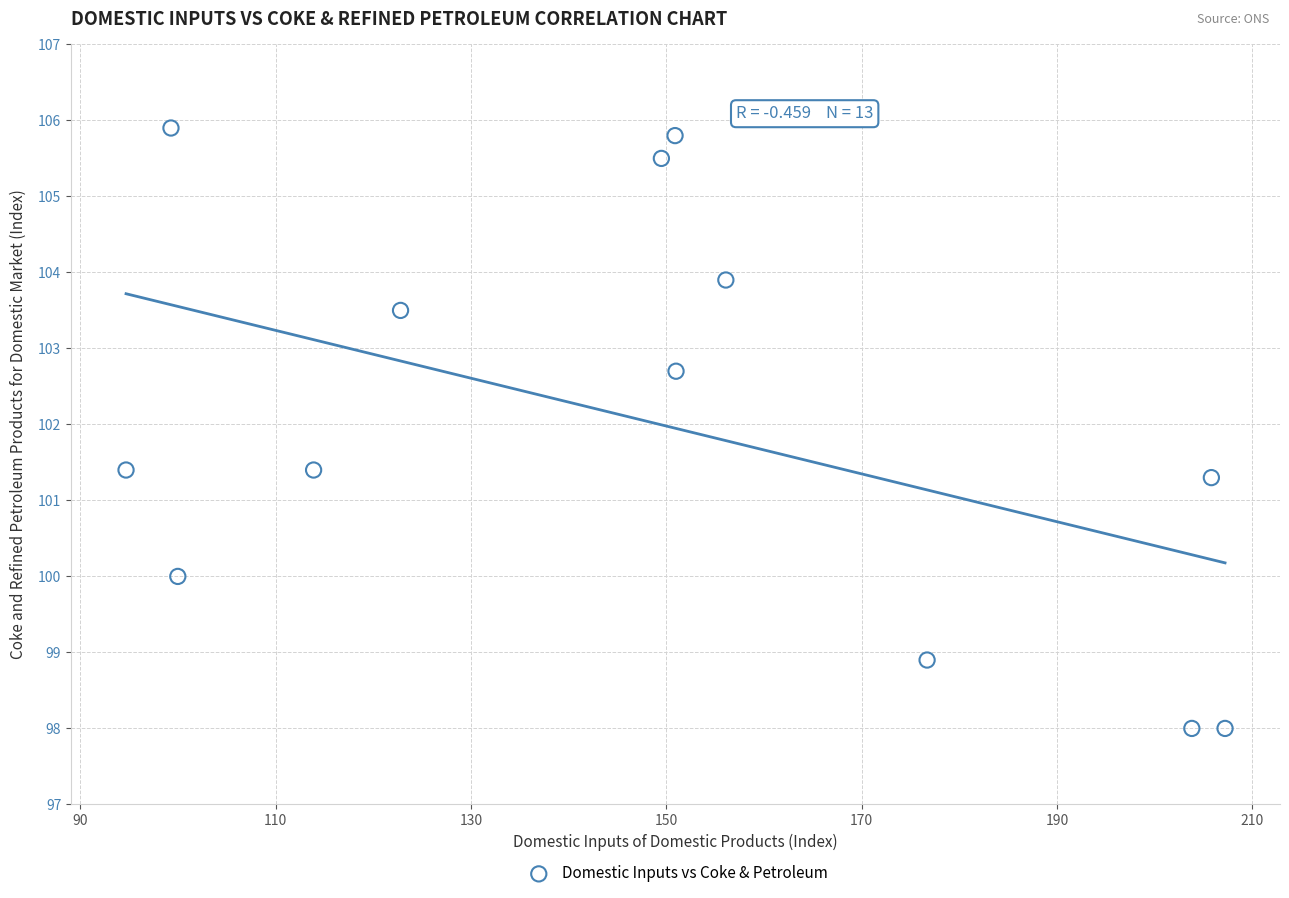

What is the range of Y values (max minus min)?

7.9